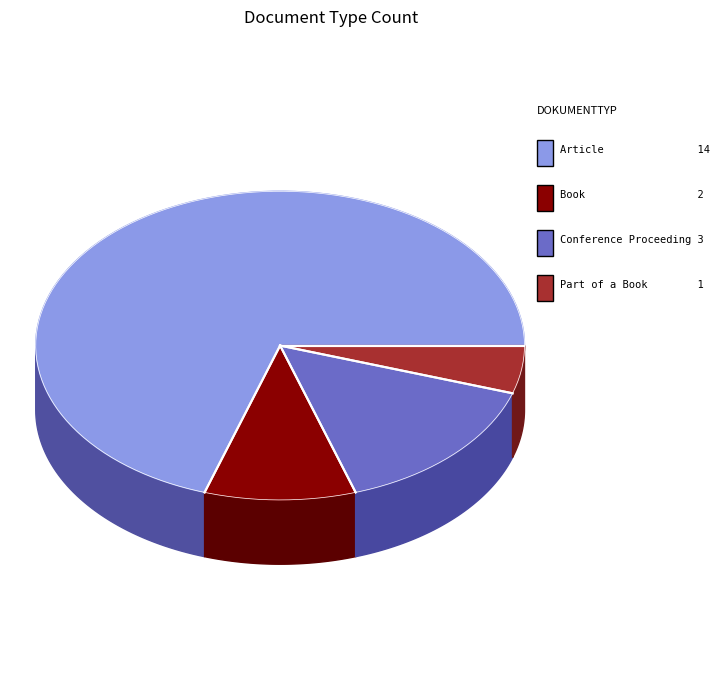

What is the change in value from Article to Book?

-12